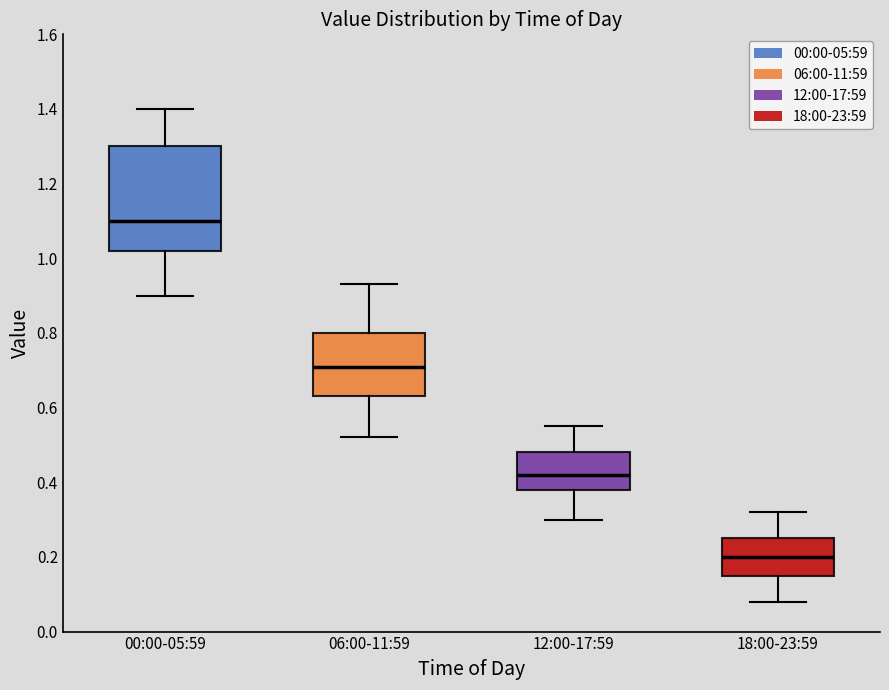

Where is the upper edge of the box for 06:00-11:59 on the y-axis? The values are not printed on the chart, so give them approximately, as read against the axis.

0.80